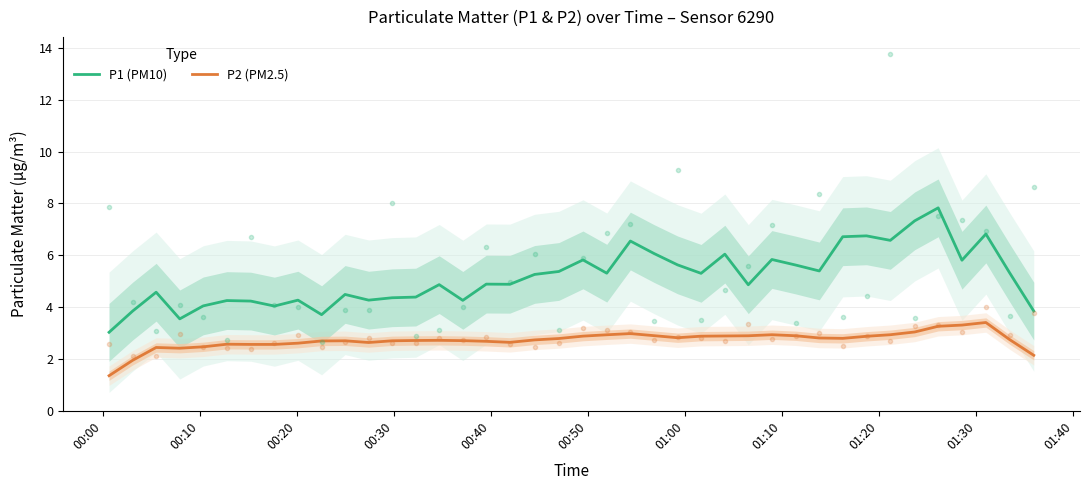

How many categories are shown in the chart?

40